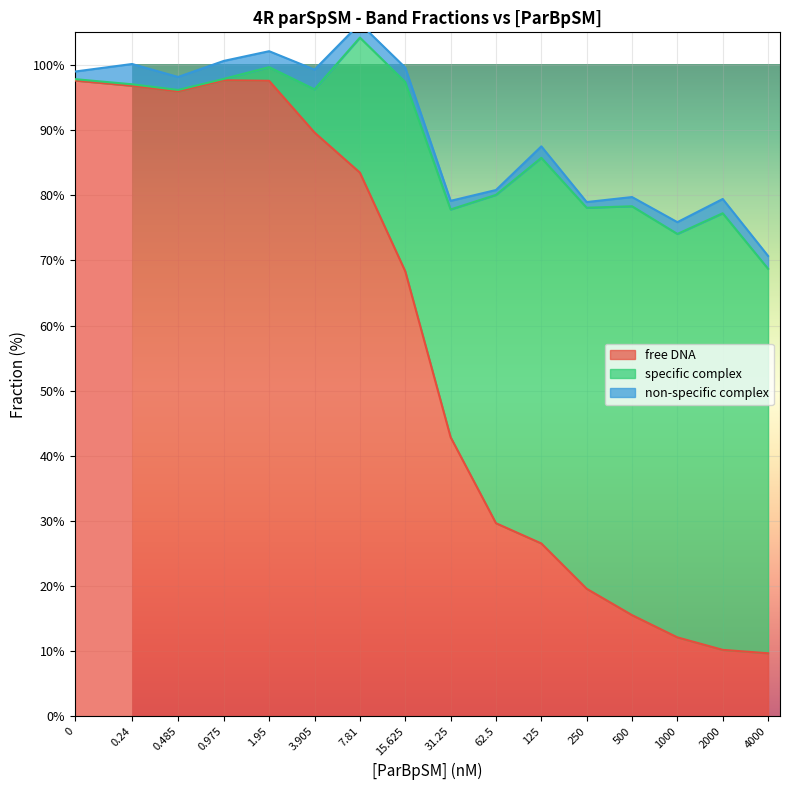

At how many categories does at least one series exceed 22?

16